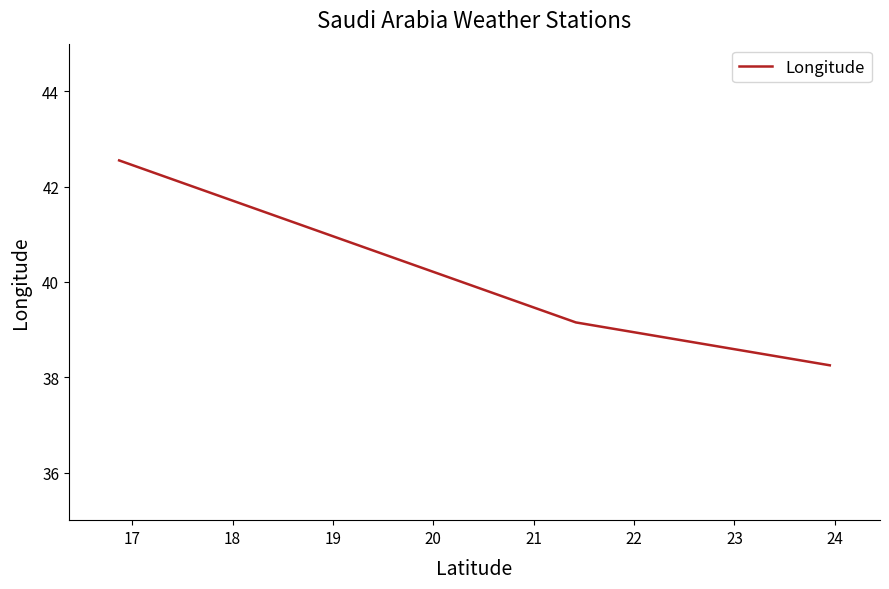

What is the difference between the maximum and minimum values?

4.3